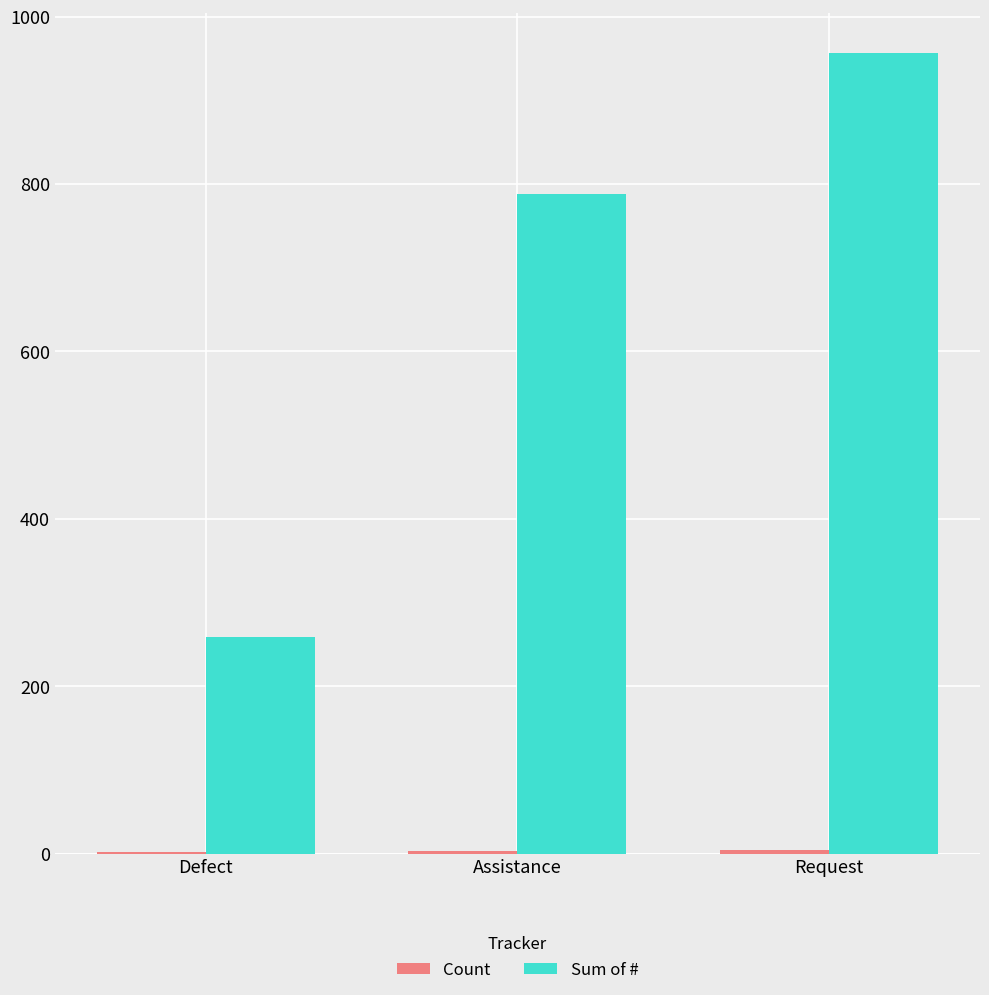

How many categories are shown in the chart?

3